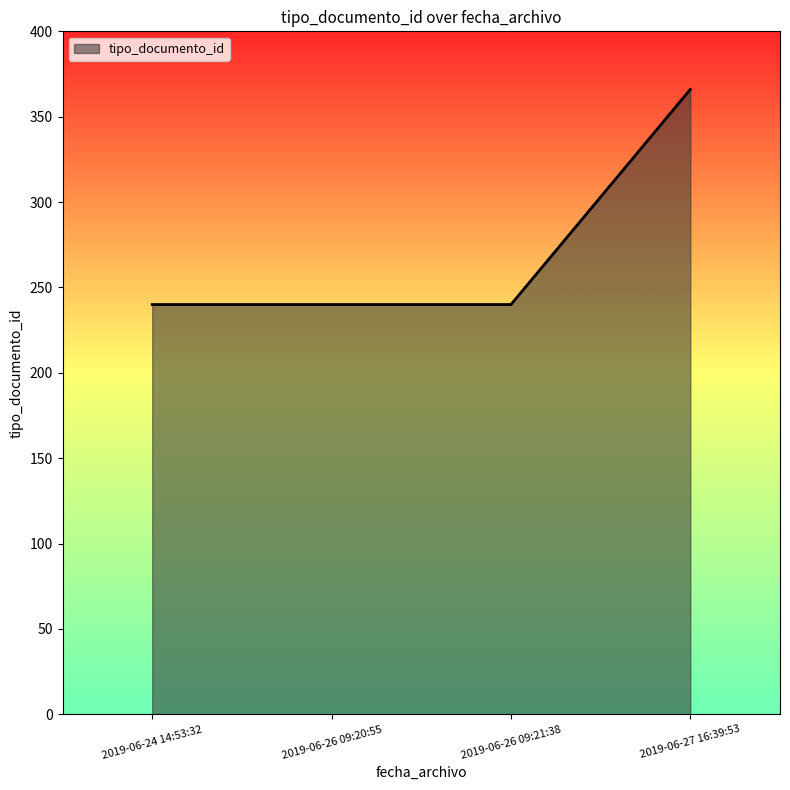

What is the minimum value shown in the chart?

240